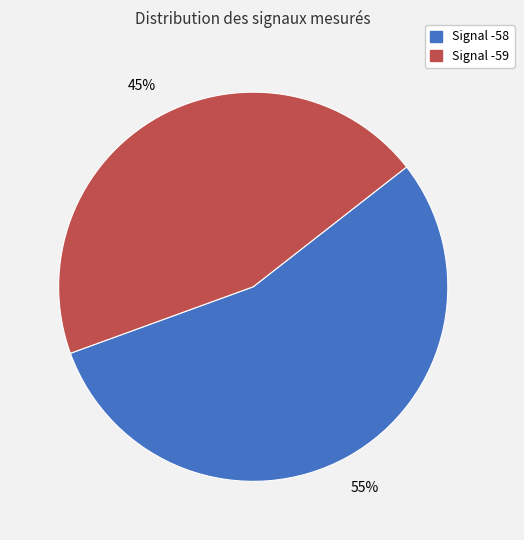

Is there any slice that represents more than half of the pie?

Yes